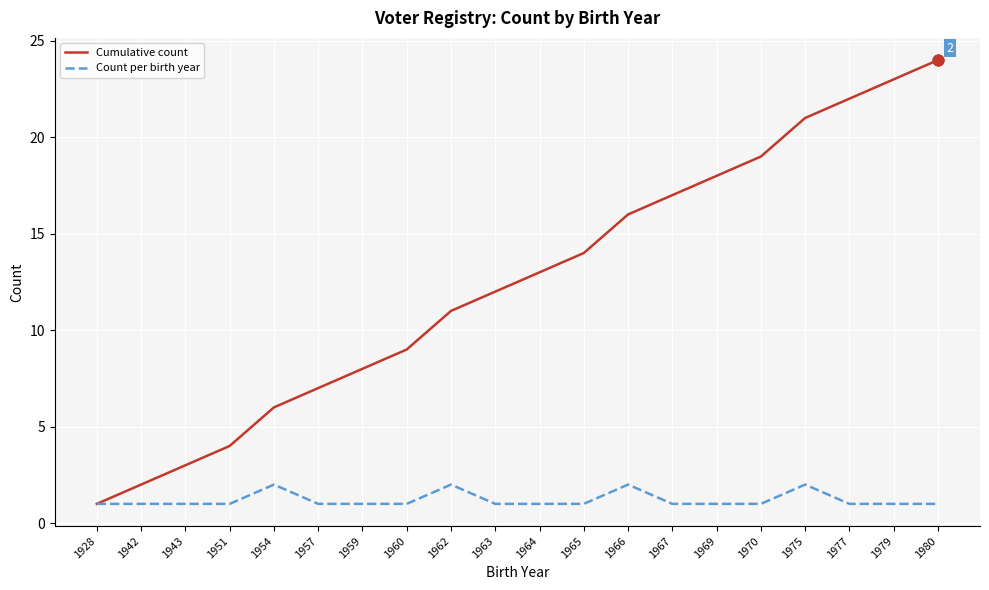

Which series has the largest total across all categories?

Cumulative count